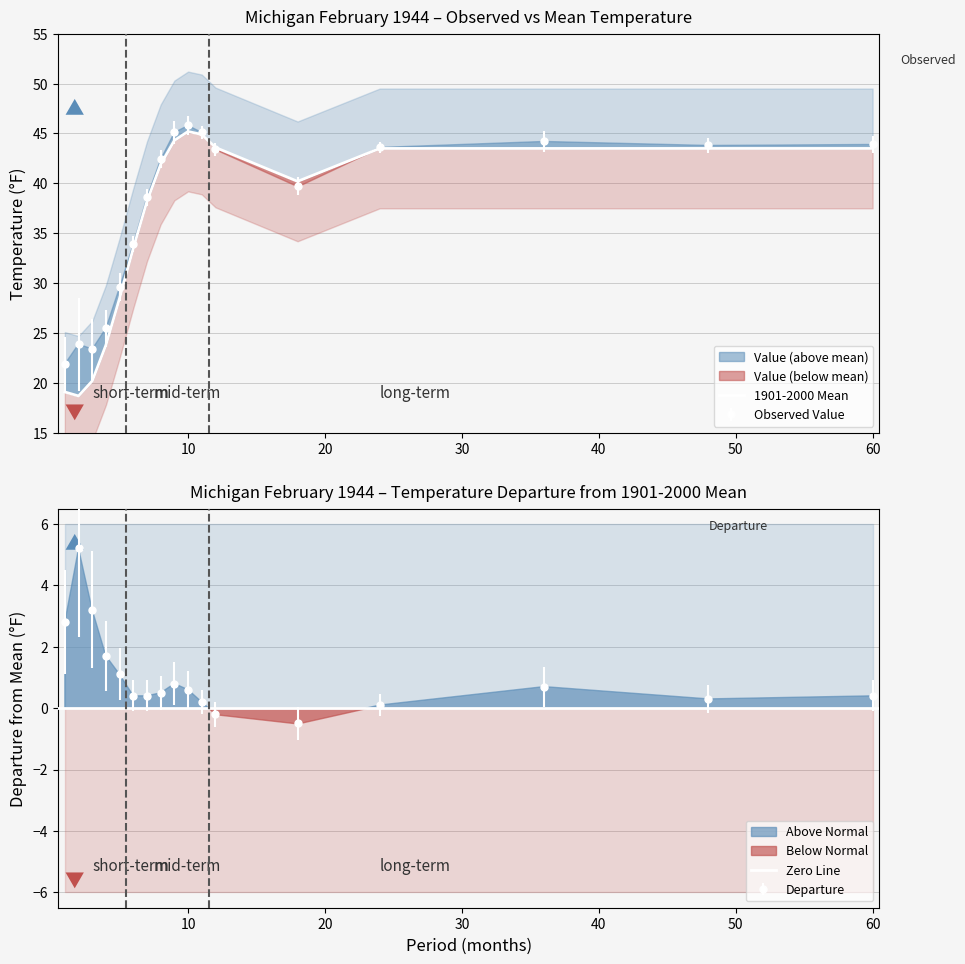

Is this an area chart (filled region under the line)?

No